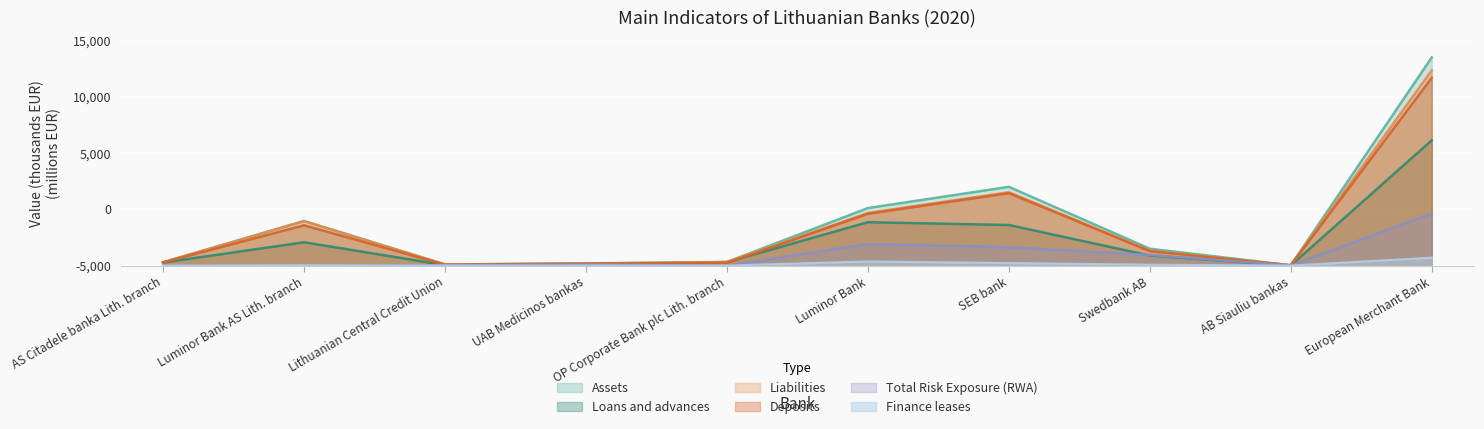

How many interior local peaks does the Assets series have?

2